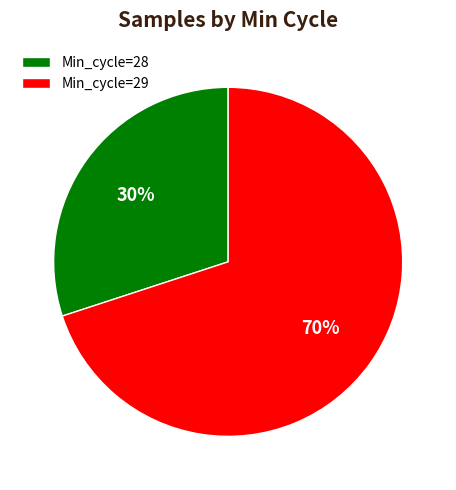

To the nearest percent, what portion does Min_cycle=29 represent?

70%